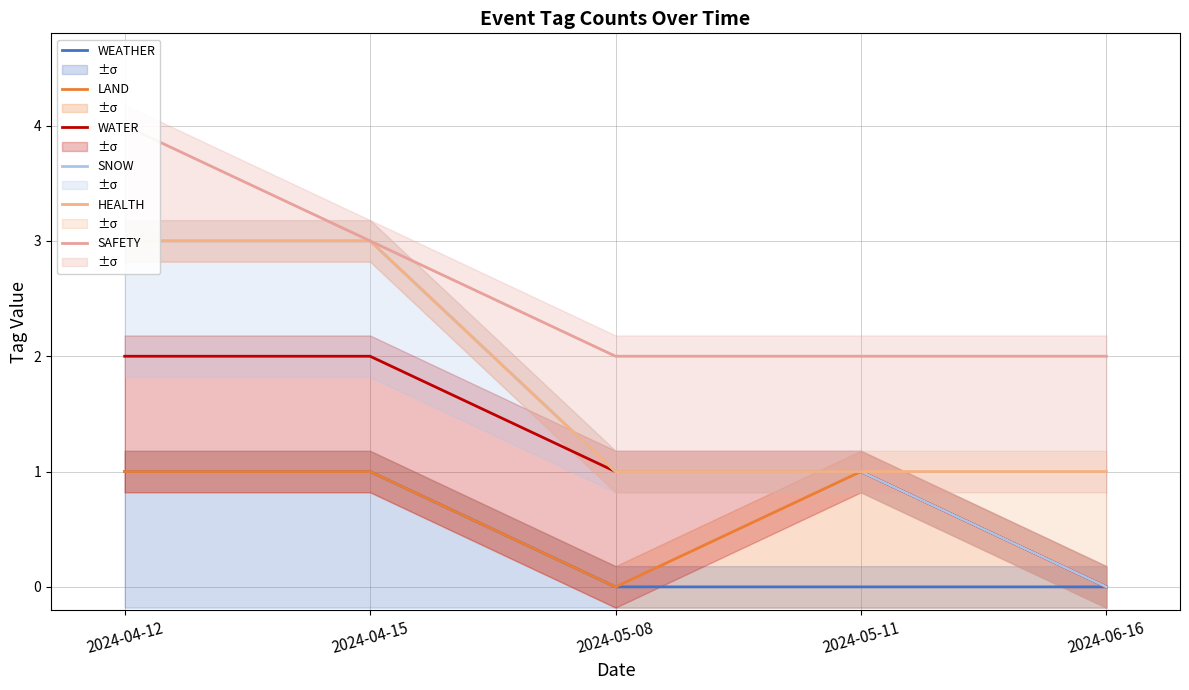

Which series has the largest total across all categories?

SAFETY